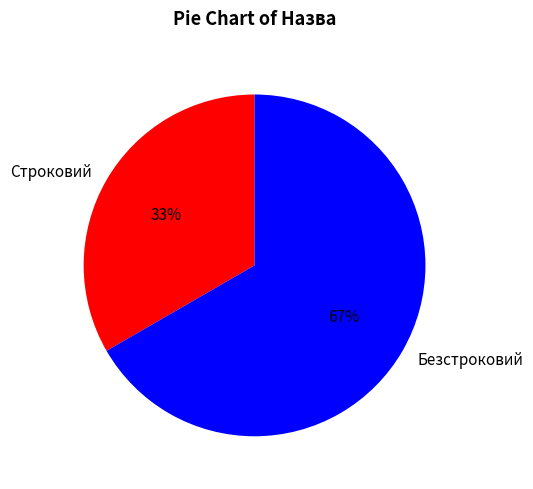

Which slice represents more than half of the pie?

Безстроковий